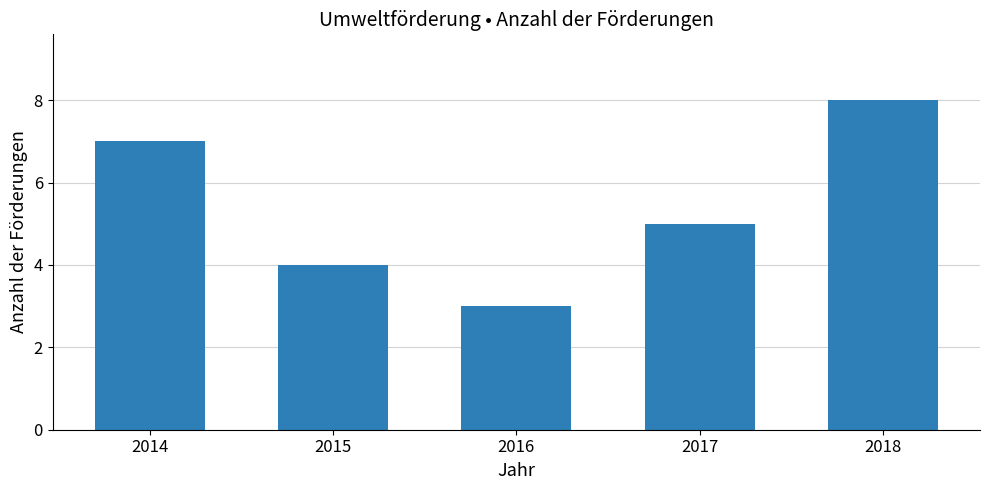

Where does the data first go above 5?

2014